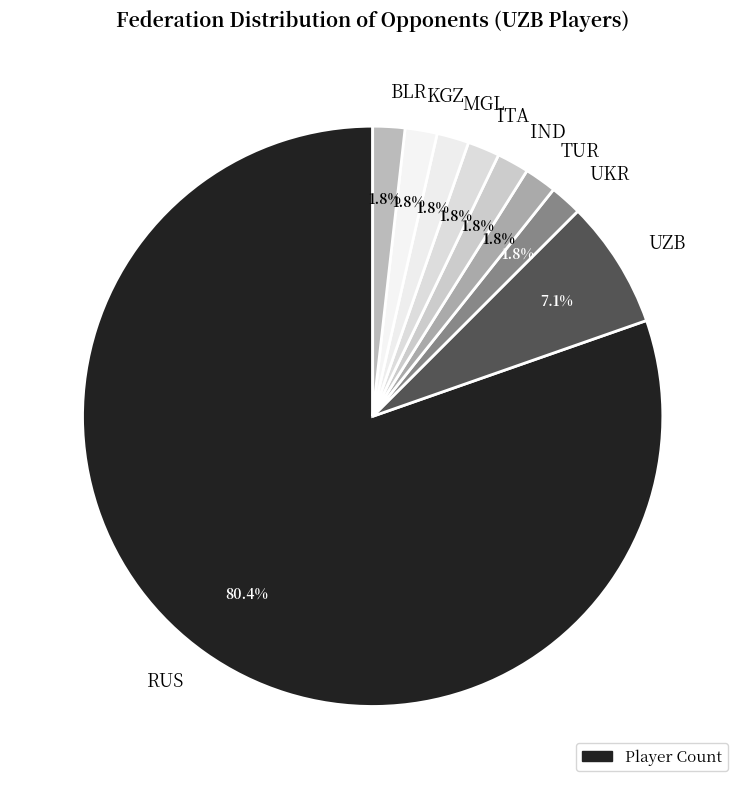

What is the ratio of the value at BLR to the value at UKR?

1.0